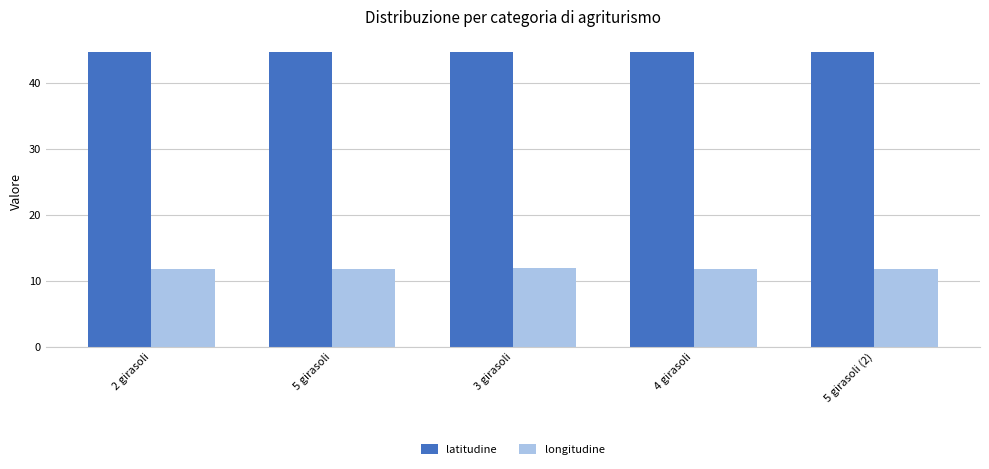

What is the minimum value shown in the chart?

11.8